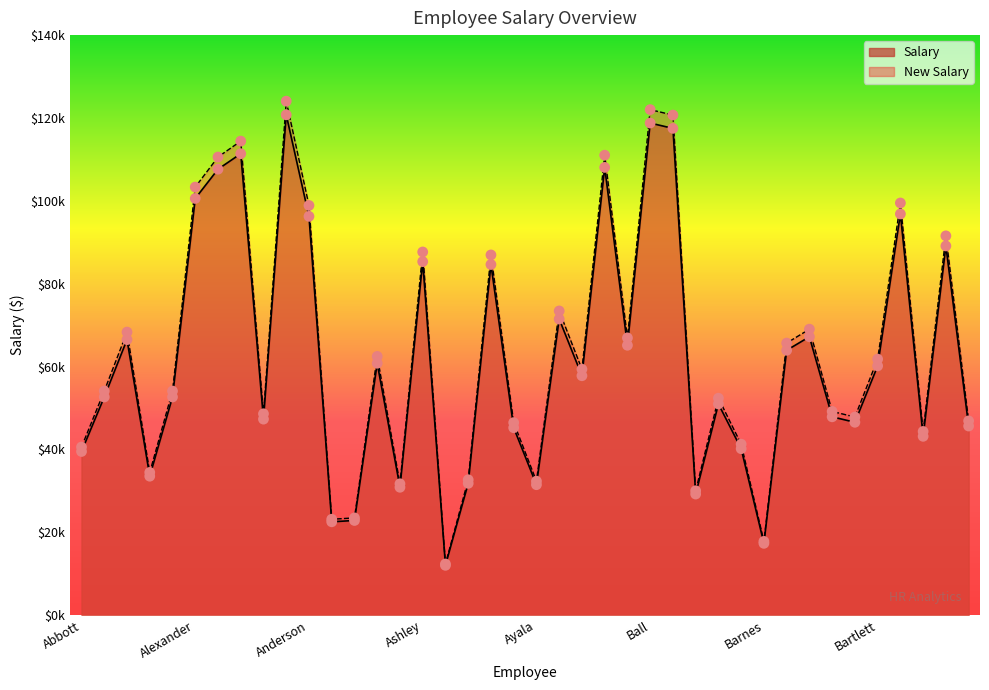

At how many categories does at least one series exceed 23410?

37